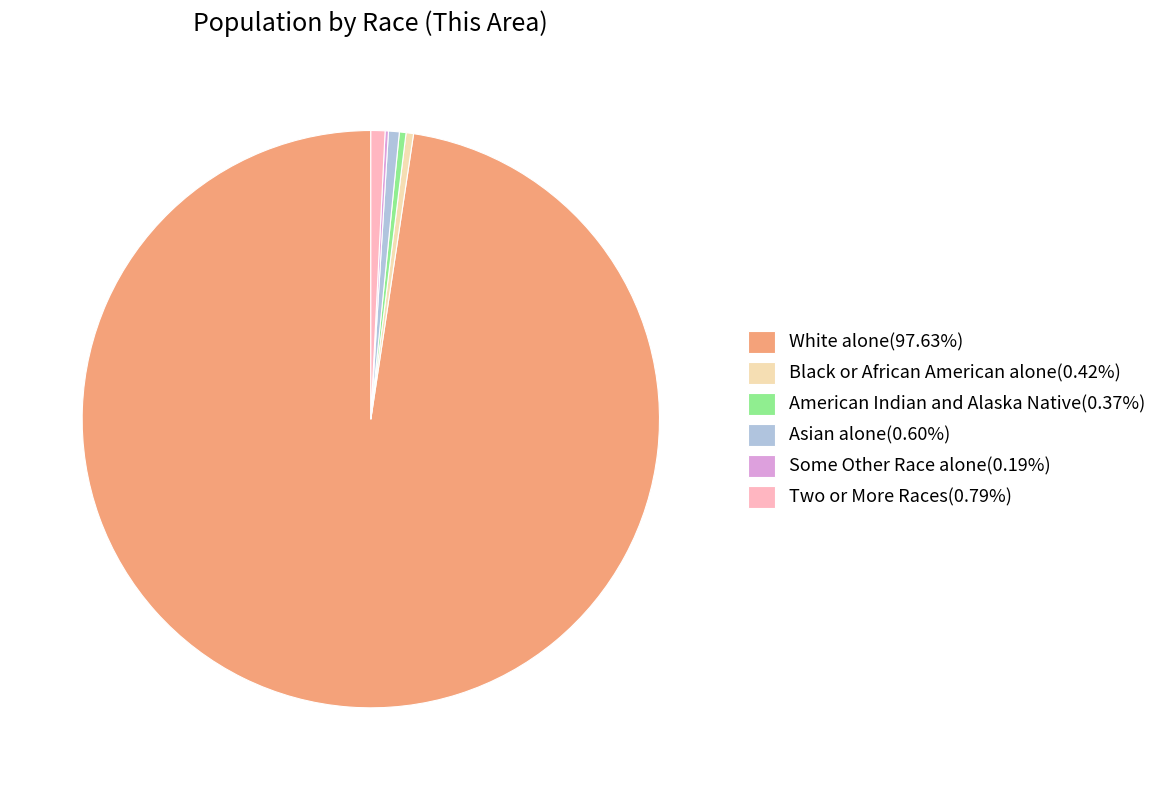

Is there any slice that represents more than half of the pie?

Yes